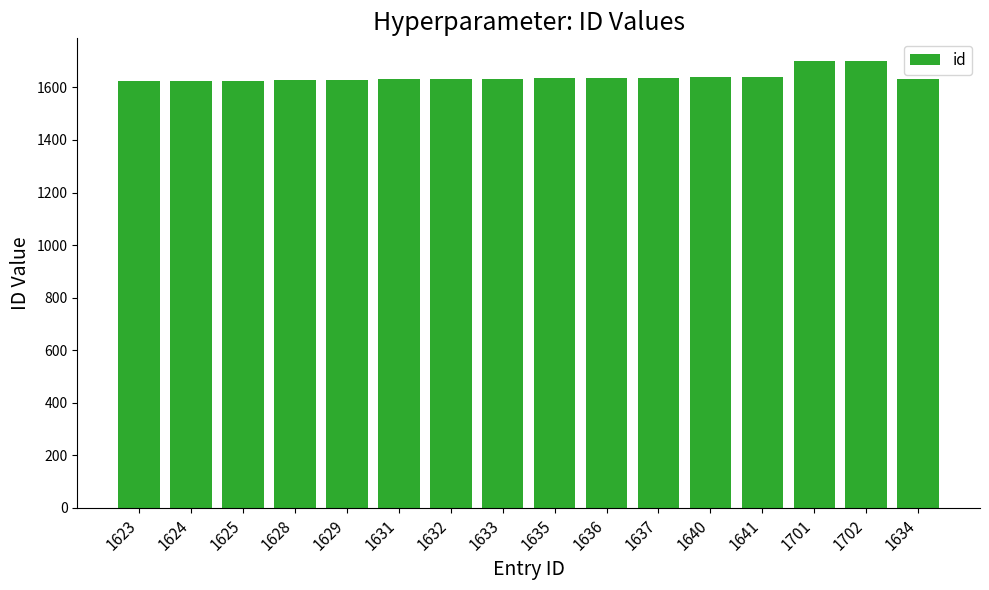

The value at 1625 is 1005. True or false?

False